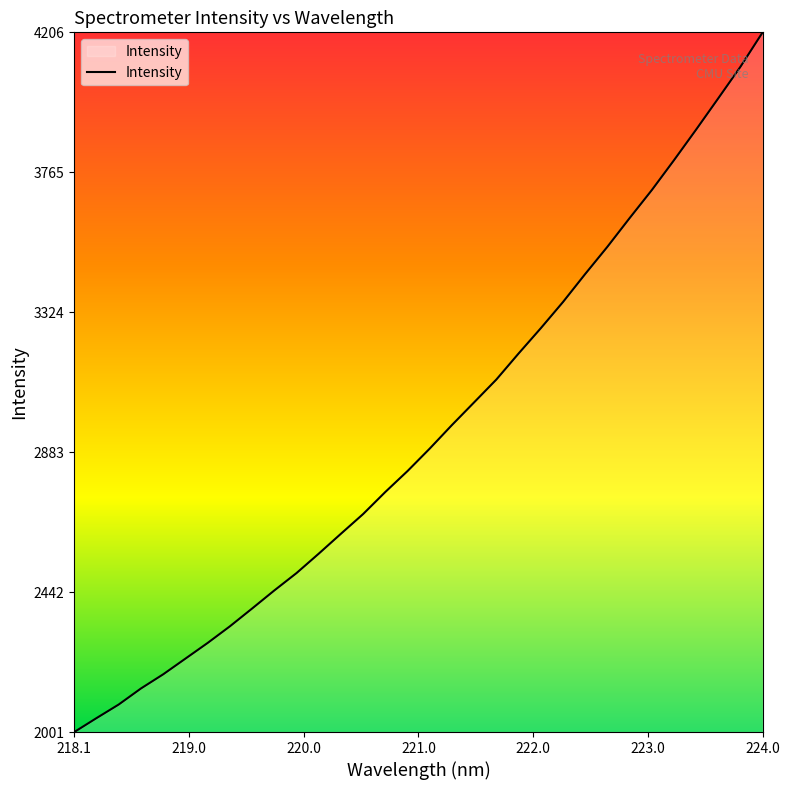

What is the difference between the maximum and minimum values?

2205.8